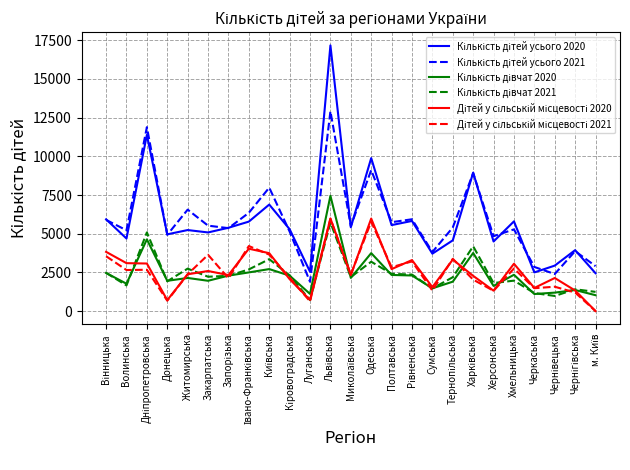

What is the spread (max minus min) of values at Хмельницька?

3830